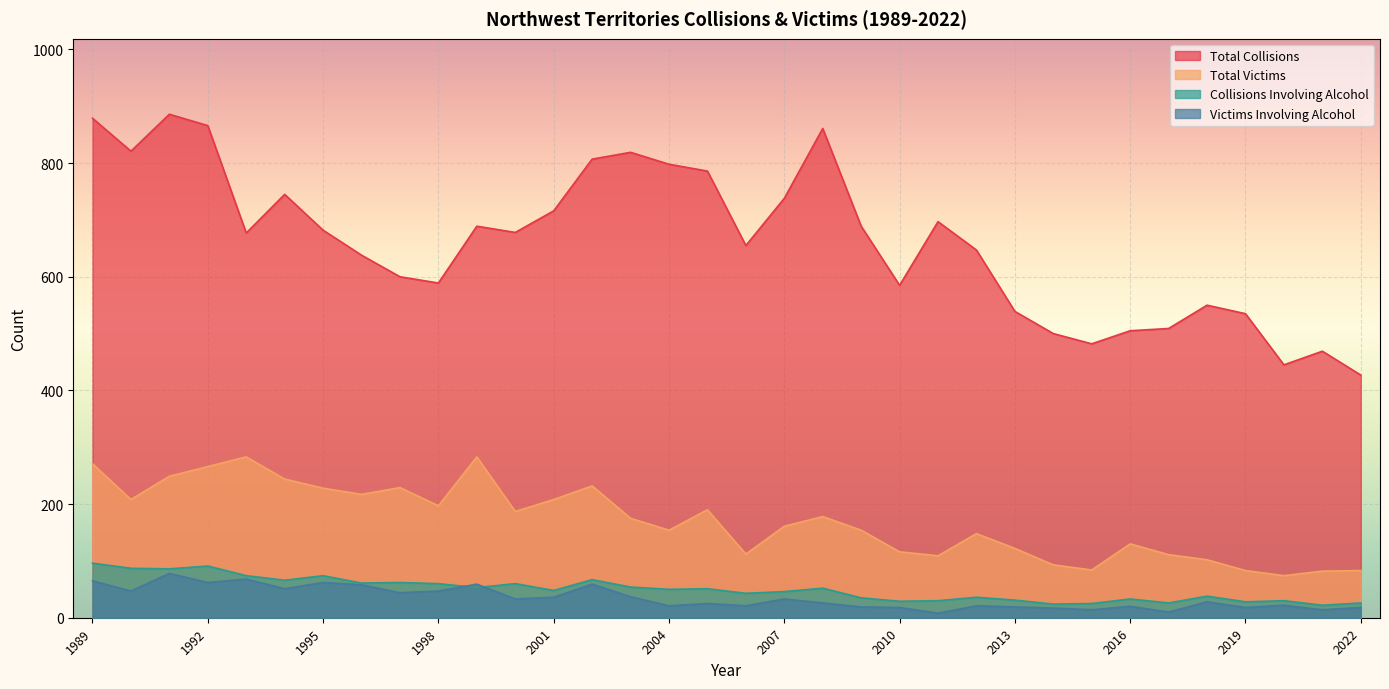

Where is Collisions Involving Alcohol nearest to the value 59?

1998